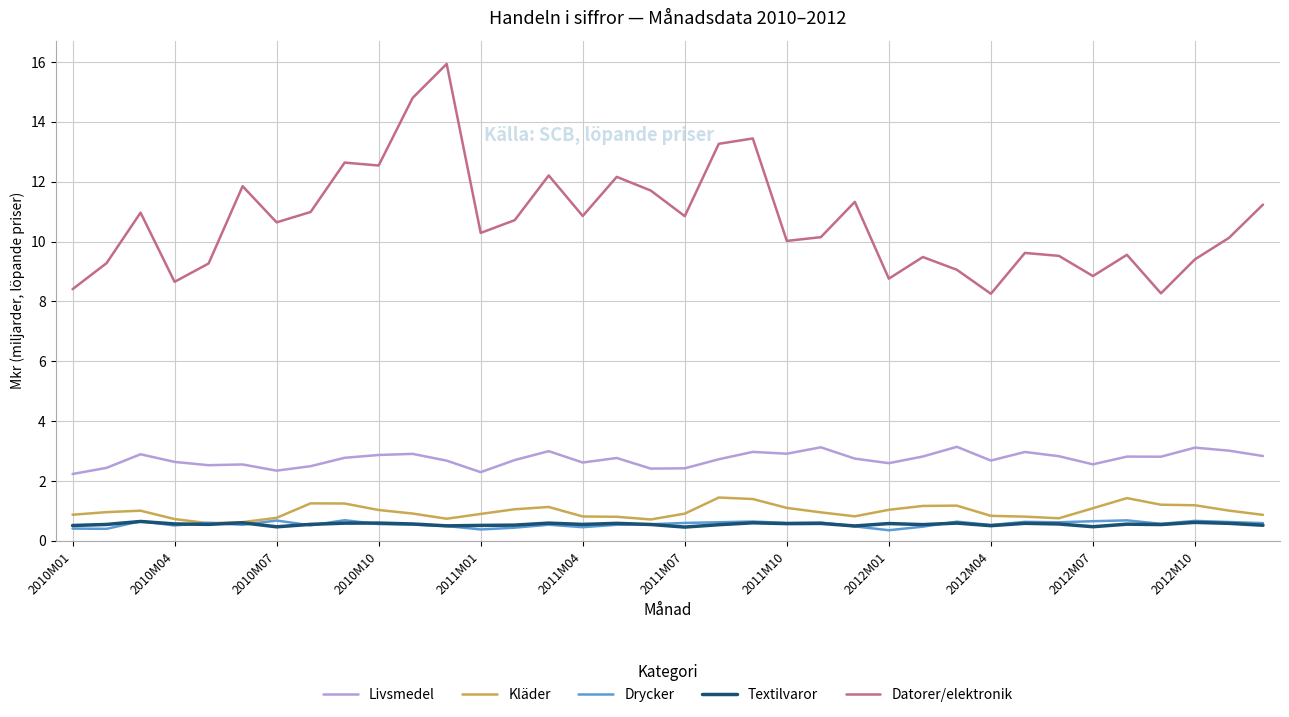

How many Textilvaror values are between 0 and 1?

36